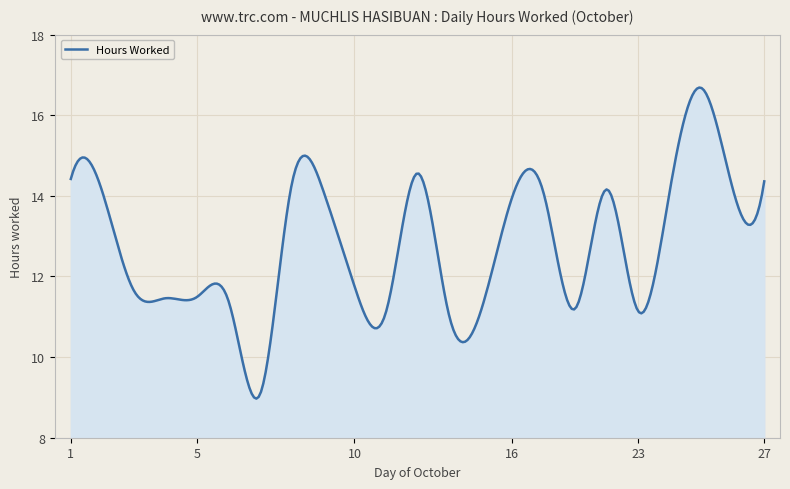

What is the maximum value shown in the chart?

16.7